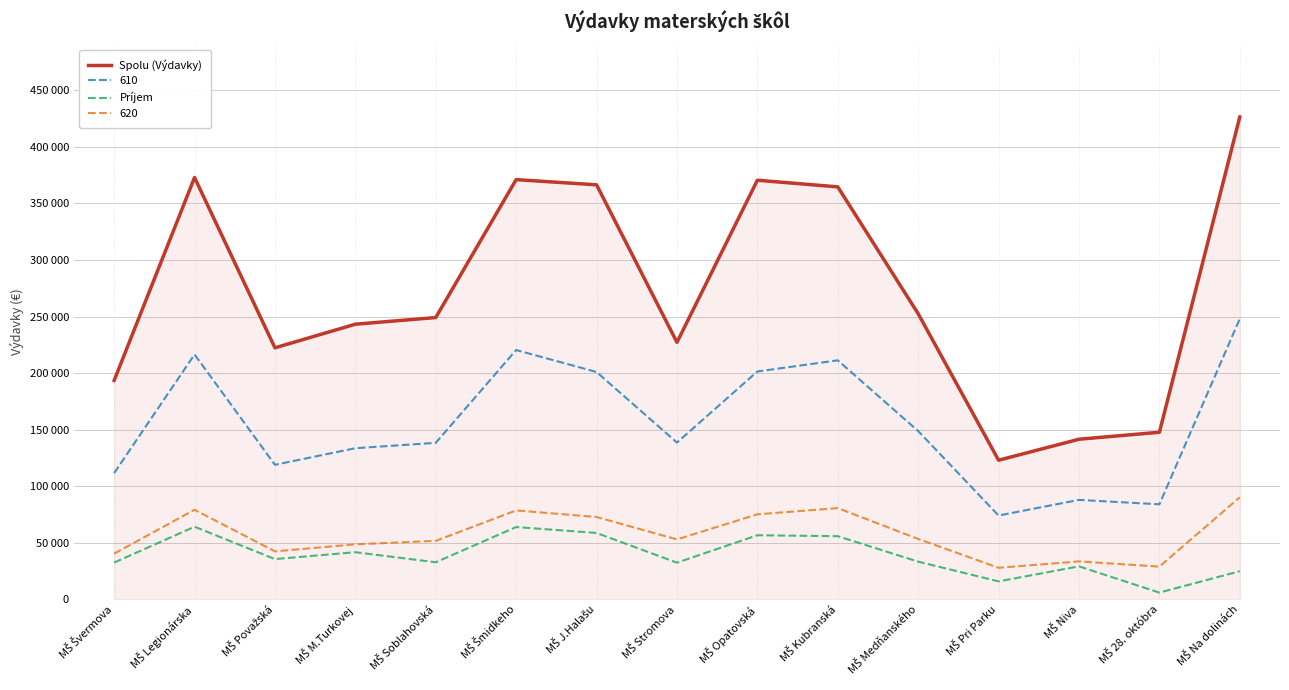

What are all the series names shown in the legend?

Spolu (Výdavky), 610, Príjem, 620